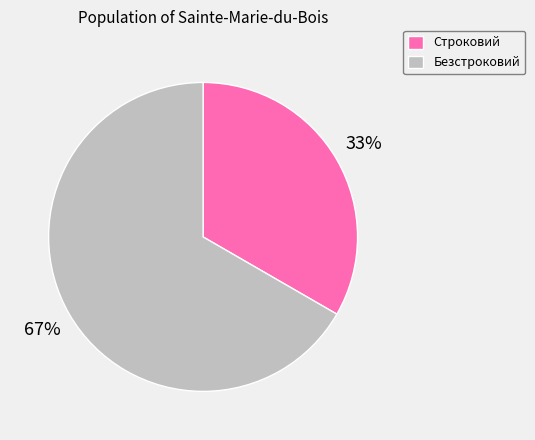

How many segments does this pie chart have?

2